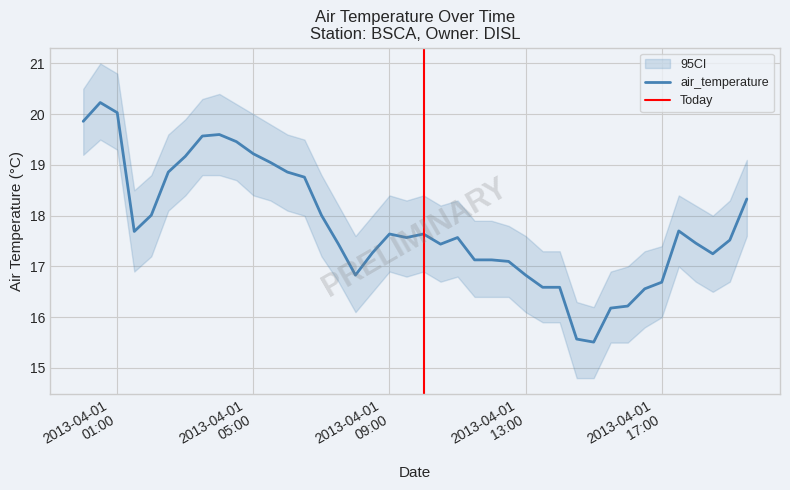

What is the difference between the values at 2013-04-01T10:00:00Z and 2013-04-01T15:00:00Z?

2.1